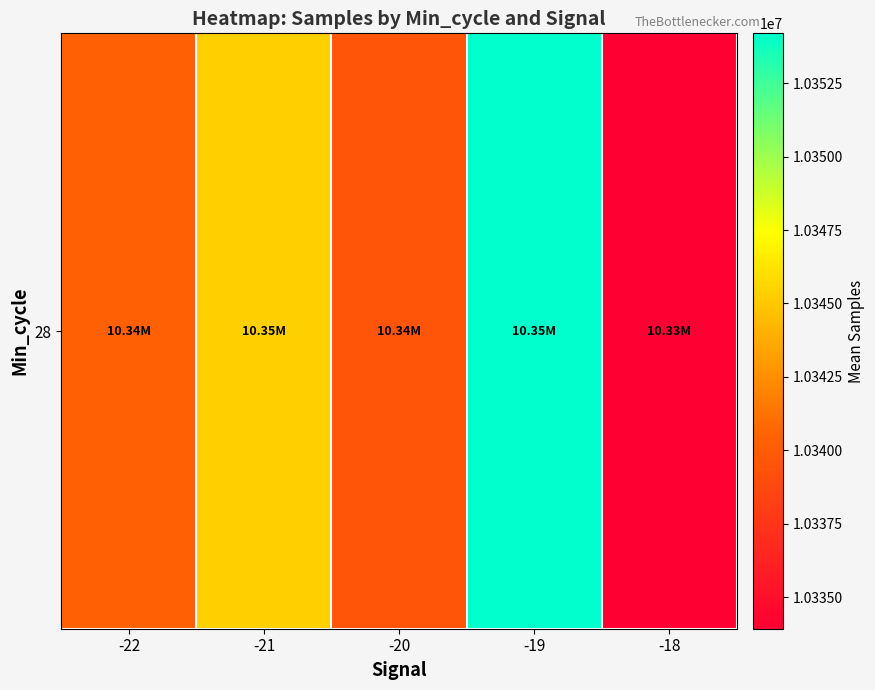

Where does the data first go above 10340310?

-21